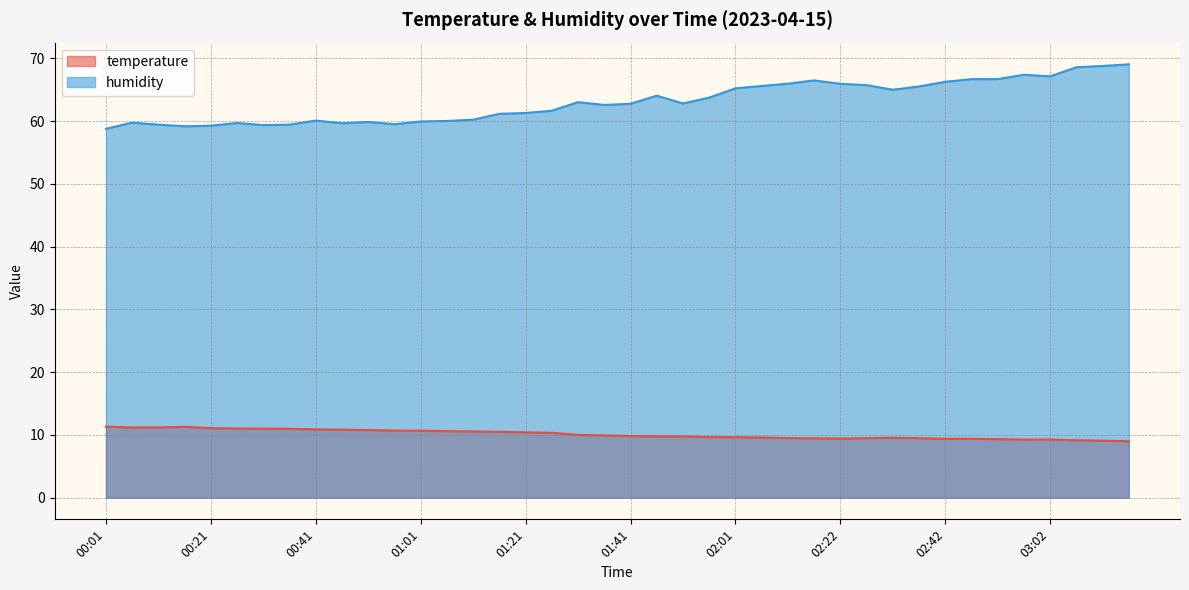

List the series in order of their peak value, lowest first.

temperature, humidity